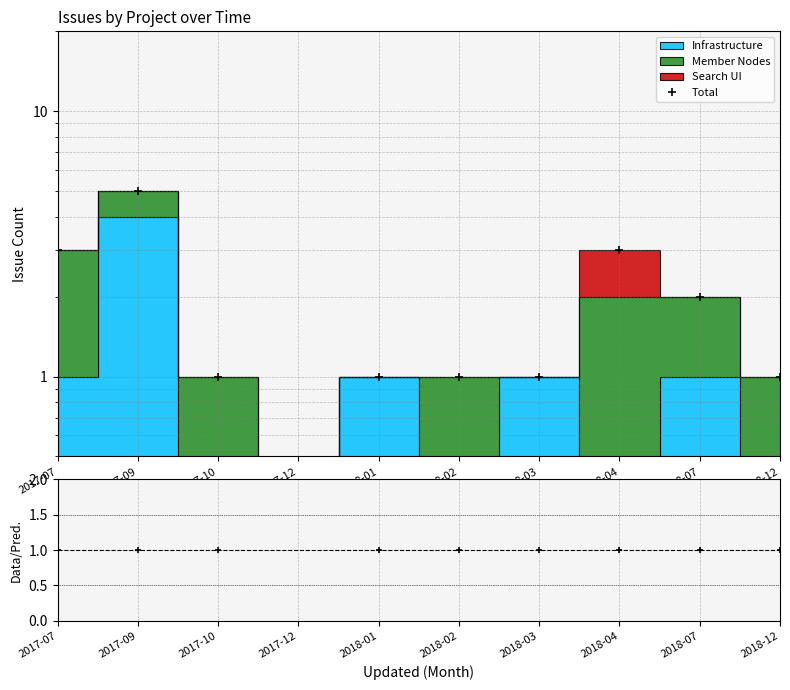

What is the greatest value displayed?

5.0